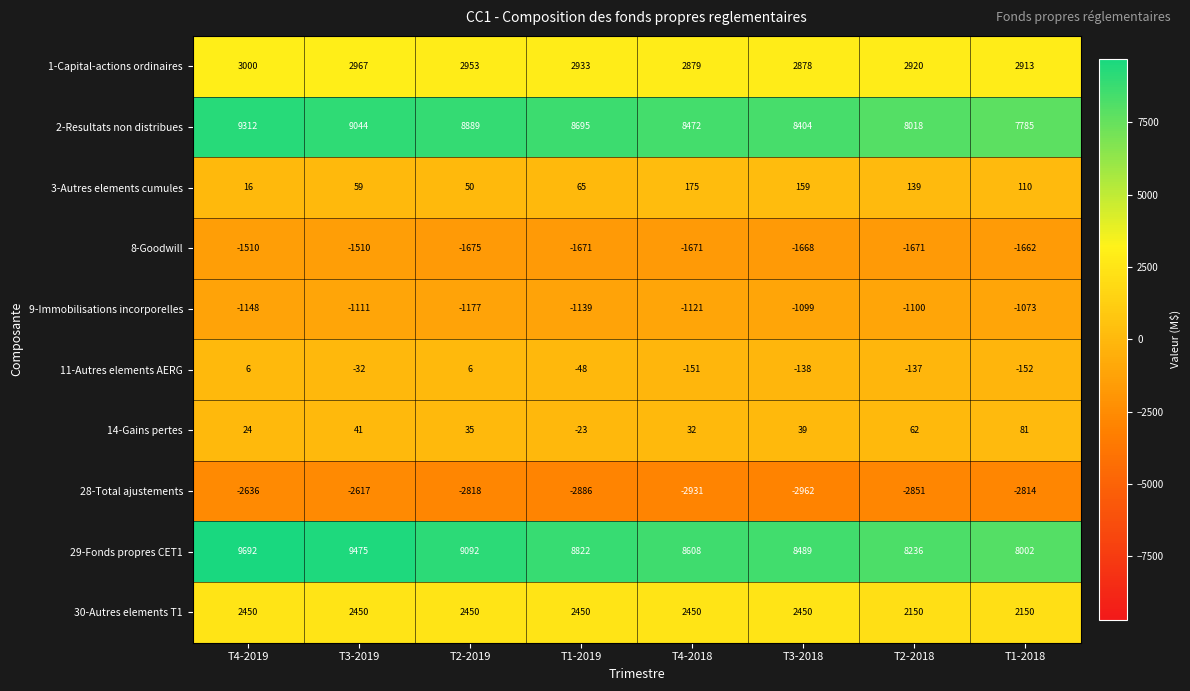

Is the value of 30-Autres elements T1 at T2-2018 greater than the value of 14-Gains pertes at T4-2018?

Yes